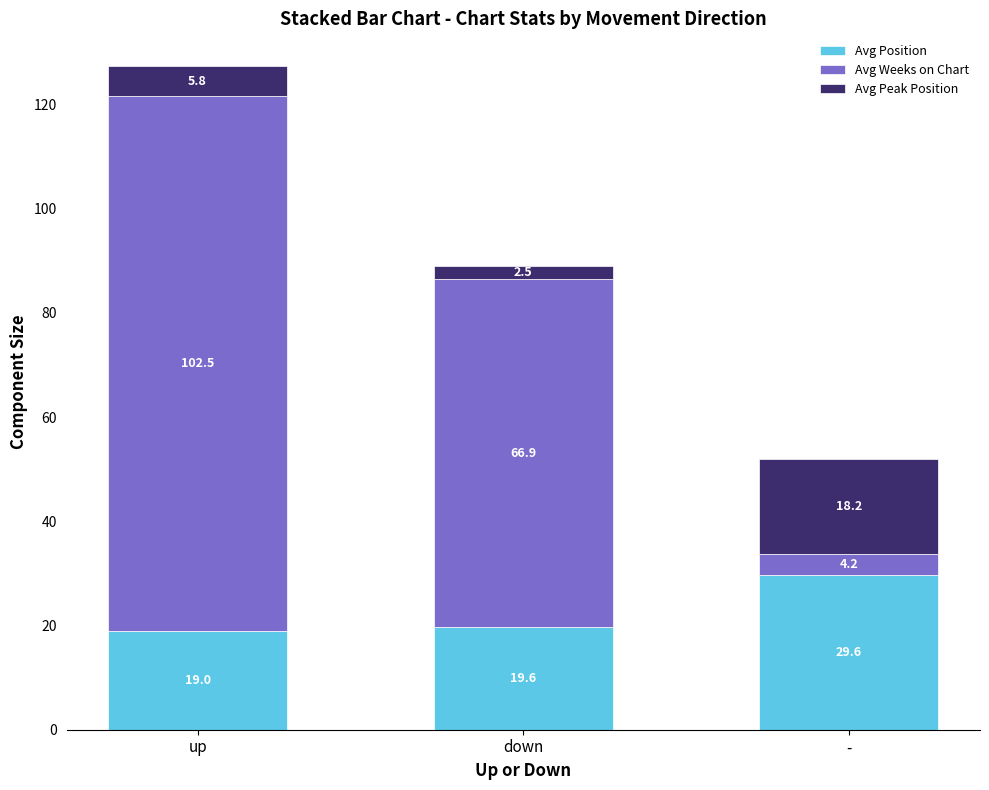

The value of Avg Position at down is 9.5. True or false?

False